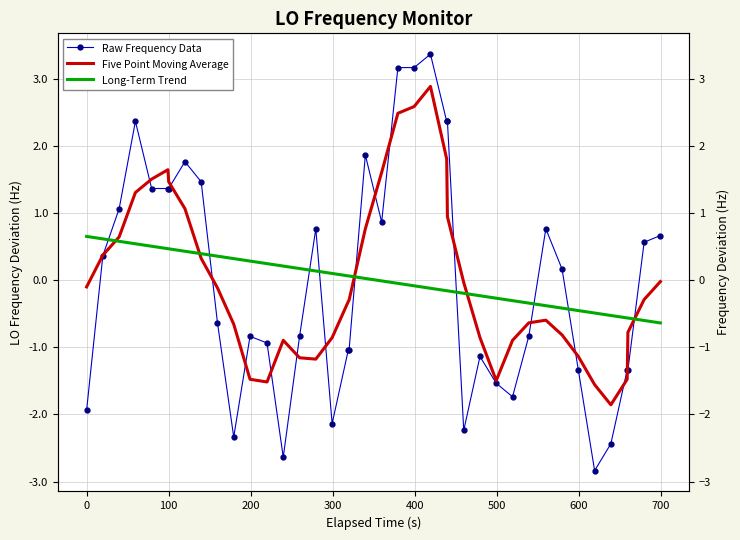

What is the difference between the second highest and second lowest values in the Raw Frequency Data series?

5.8